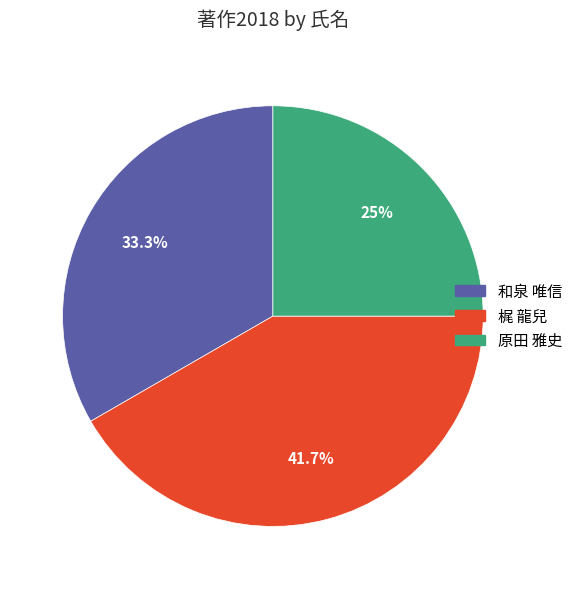

Is there any slice that represents more than half of the pie?

No